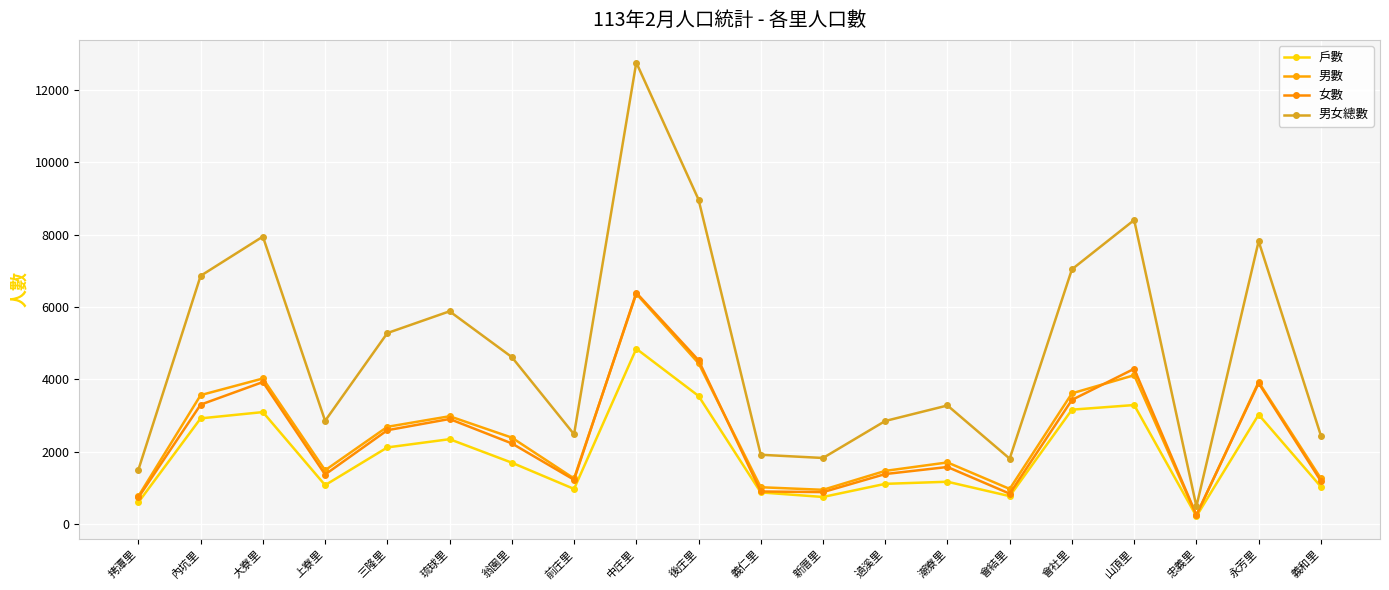

What is the spread (max minus min) of values at 過溪里?

1738